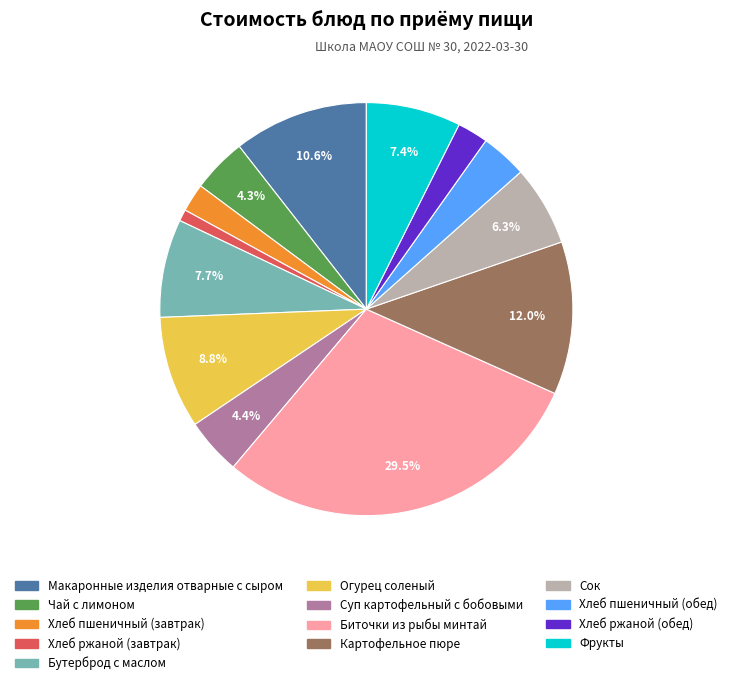

Does Биточки из рыбы минтай account for over 50% of the chart?

No